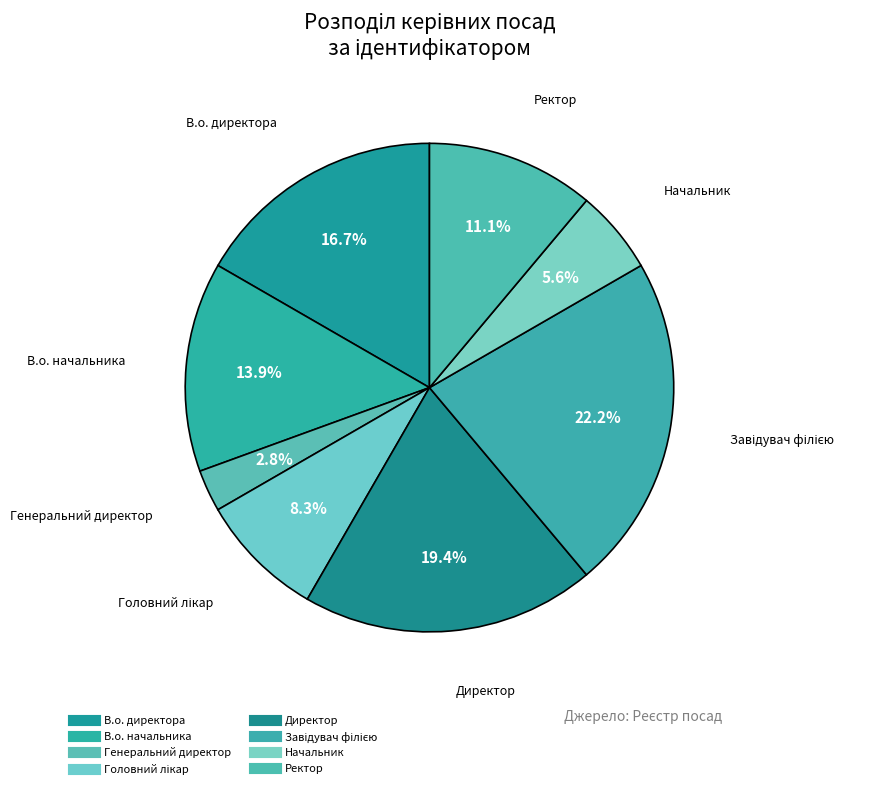

Does any single category account for the majority?

No